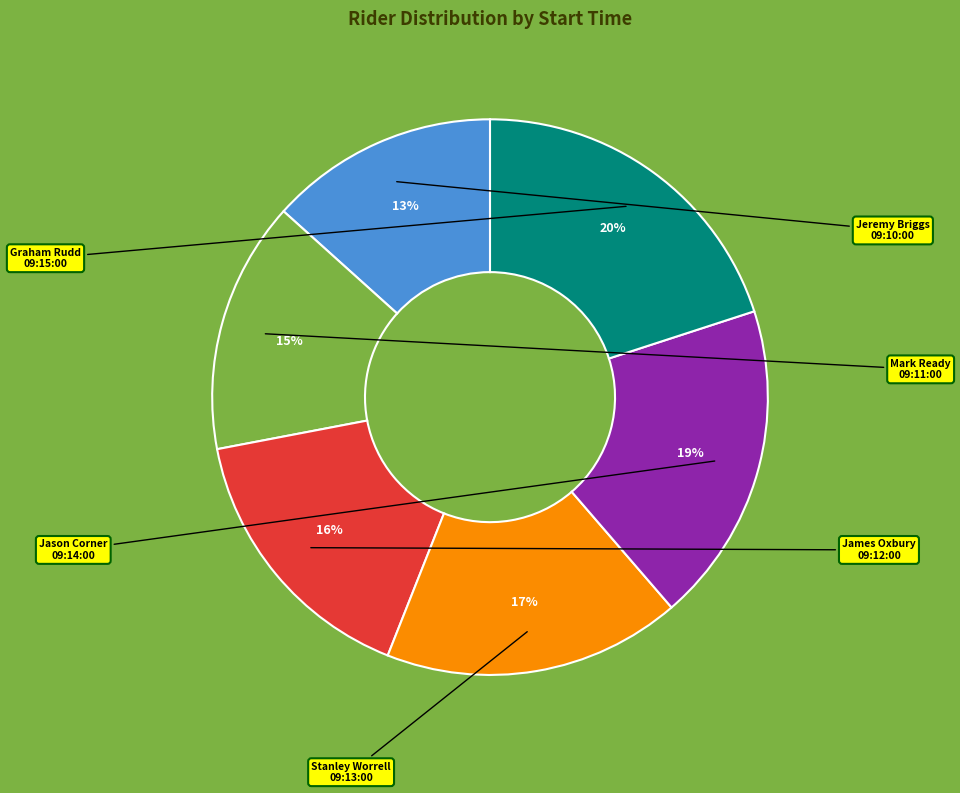

Does any single category account for the majority?

No